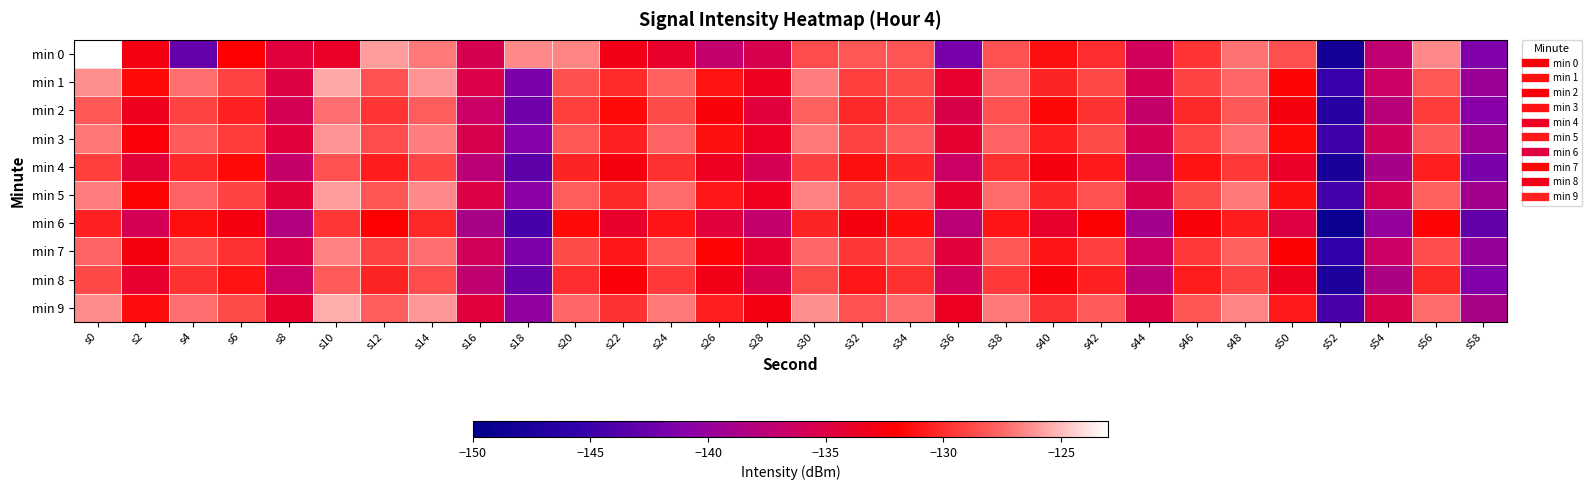

Which has a higher value, s54 or s44?

s44